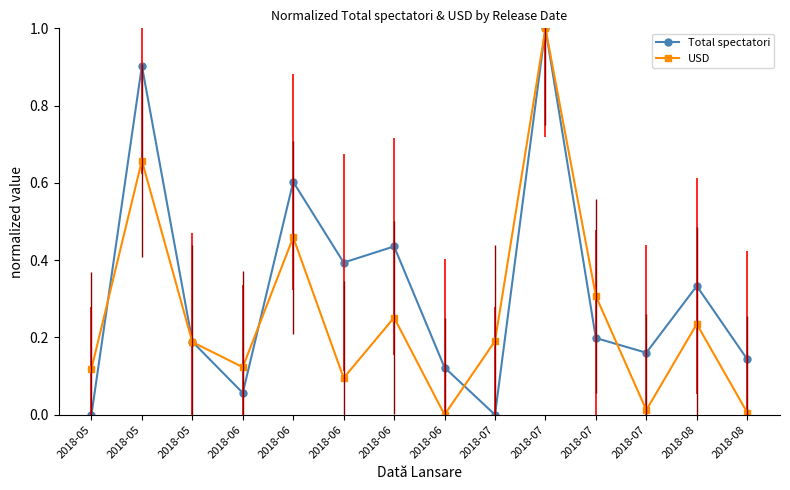

What are all the series names shown in the legend?

Total spectatori, USD